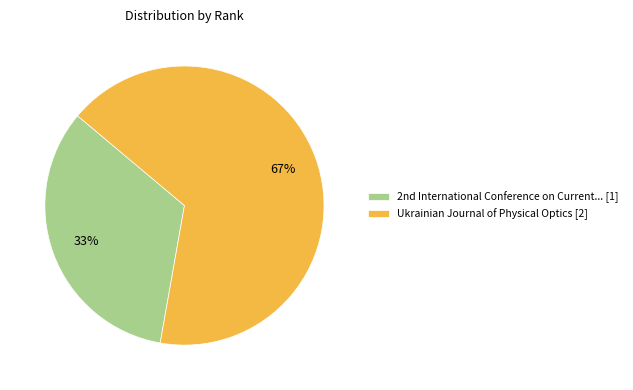

True or false: Ukrainian Journal of Physical Optics [2] accounts for 61% of the total.

False